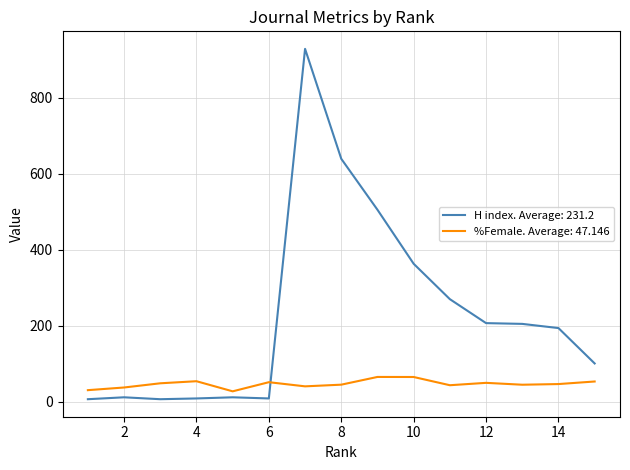

Which label corresponds to the largest value in the chart?

7